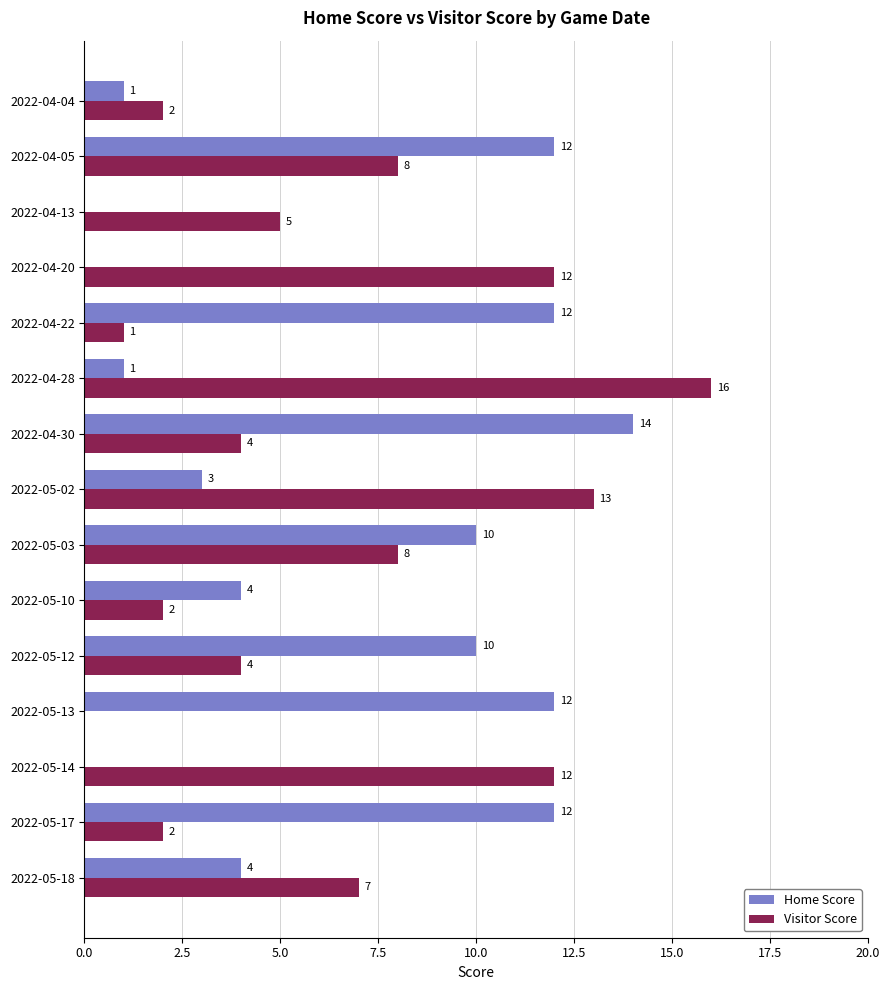

At which label does Home Score reach its peak?

2022-04-30